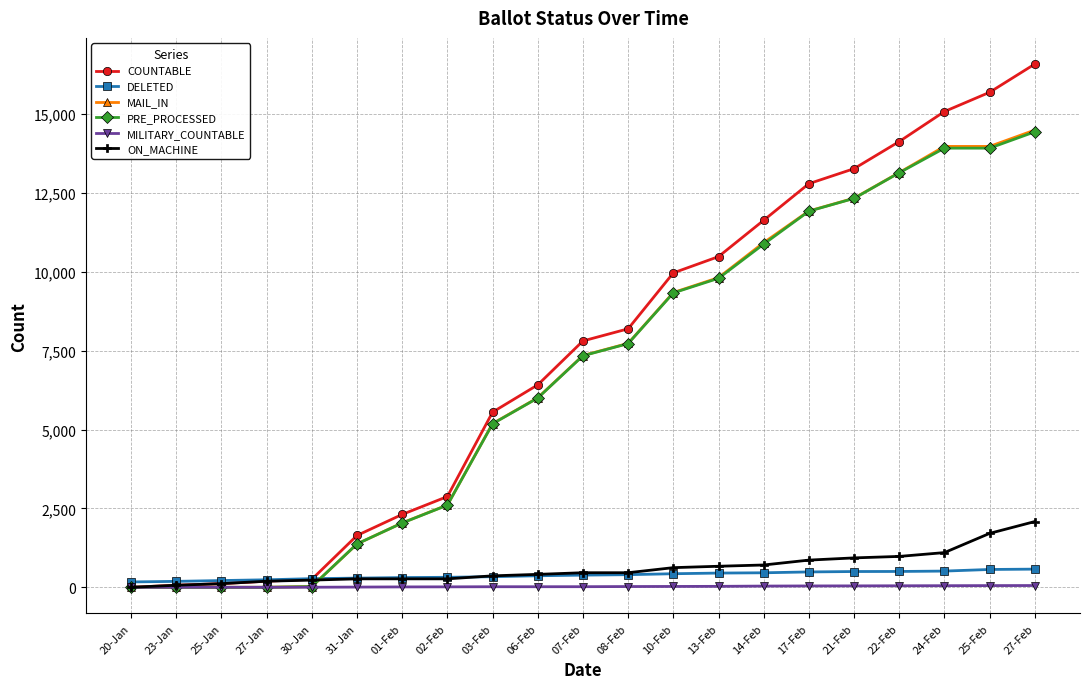

Which series changed the most between 02-Feb and 22-Feb?

COUNTABLE